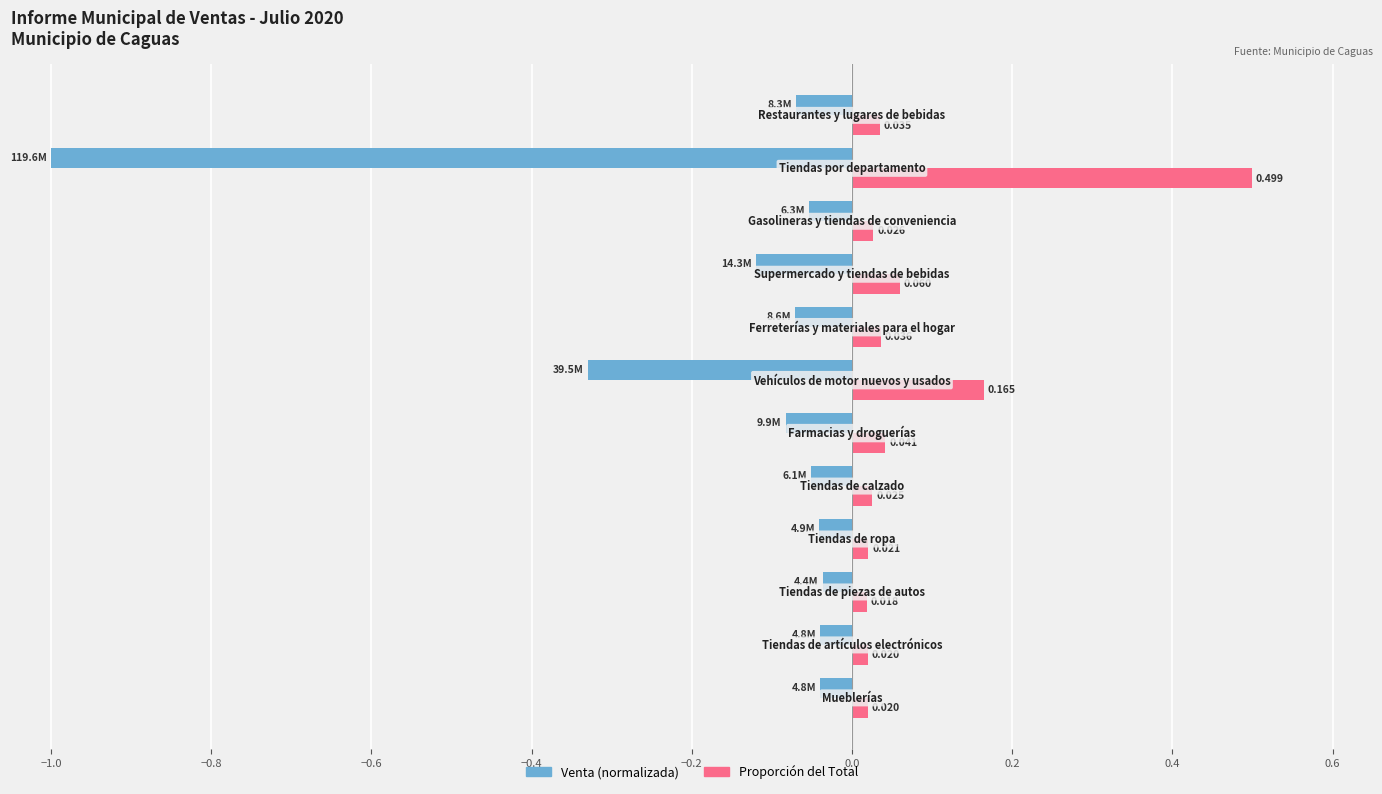

Which series has the largest total across all categories?

Proporción del Total